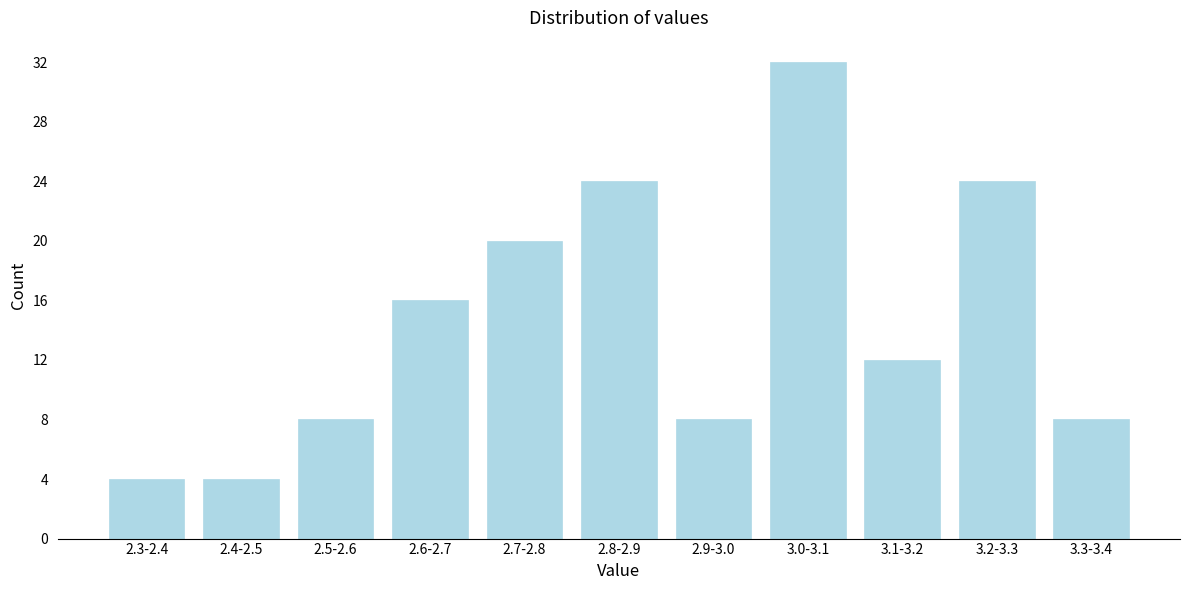

Reading left to right, what are all the values shown in this chart?

2.3-2.4=4	2.4-2.5=4	2.5-2.6=8	2.6-2.7=16	2.7-2.8=20	2.8-2.9=24	2.9-3.0=8	3.0-3.1=32	3.1-3.2=12	3.2-3.3=24	3.3-3.4=8